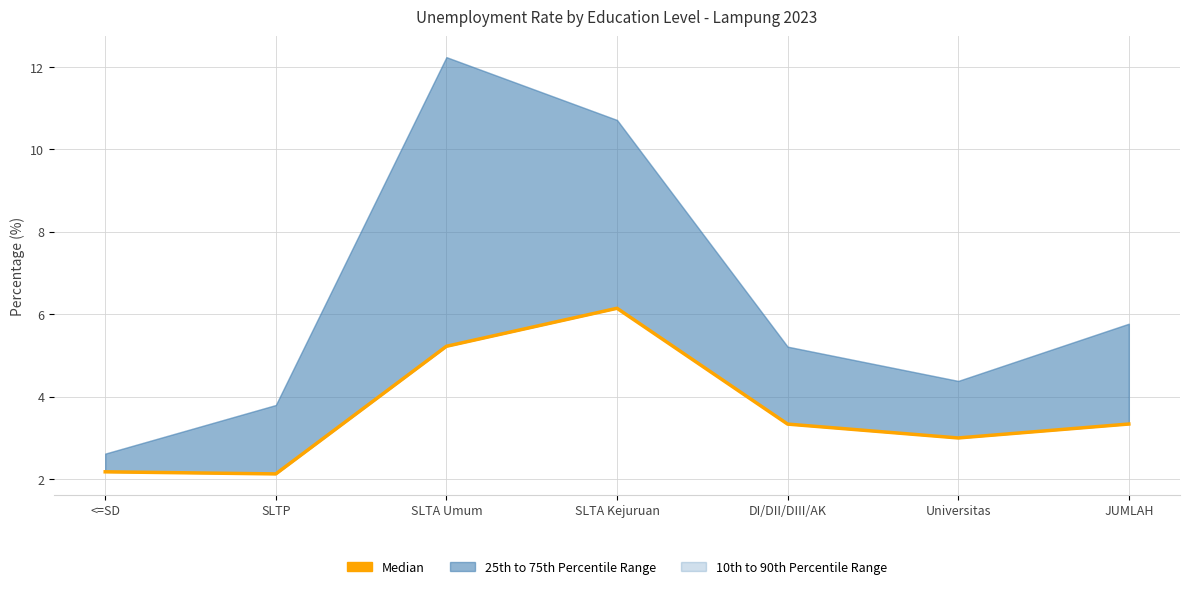

What is the maximum value shown in the chart?

6.1